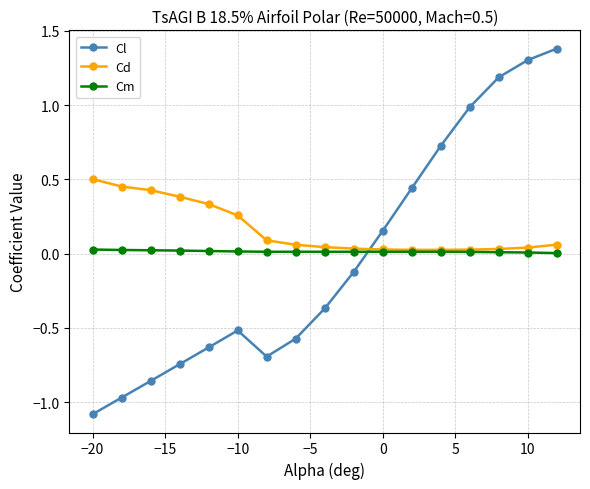

What is the smallest value displayed?

-1.1